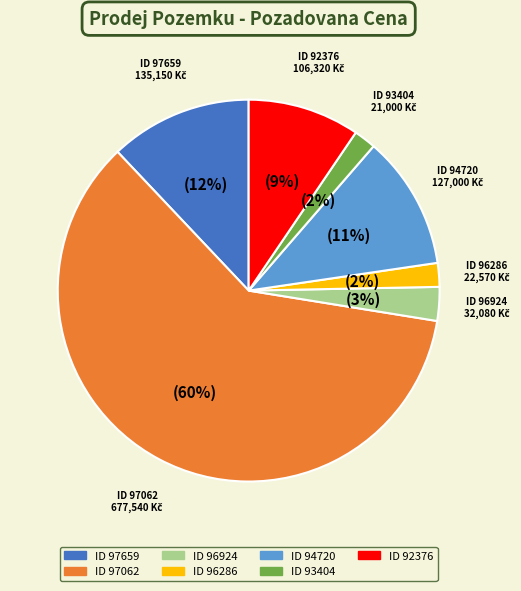

To the nearest percent, what is the average slice percentage?

14%